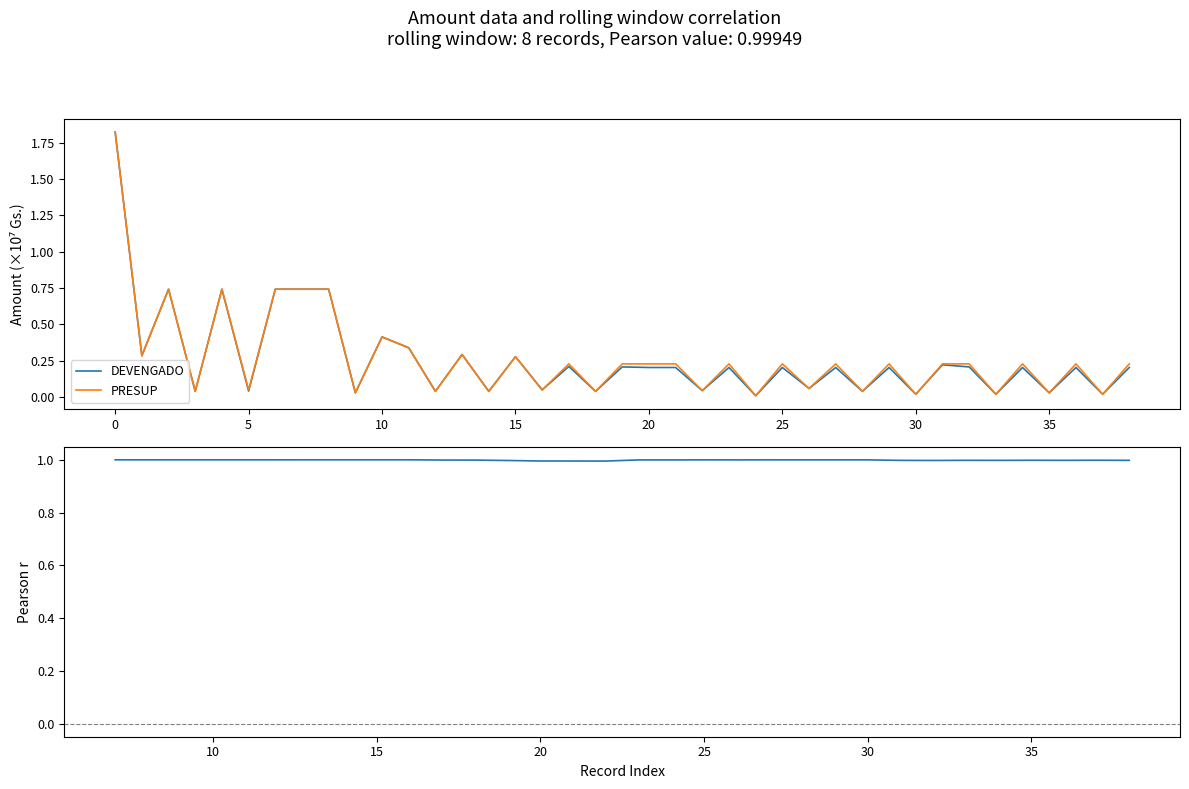

At which label does DEVENGADO reach its minimum?

24